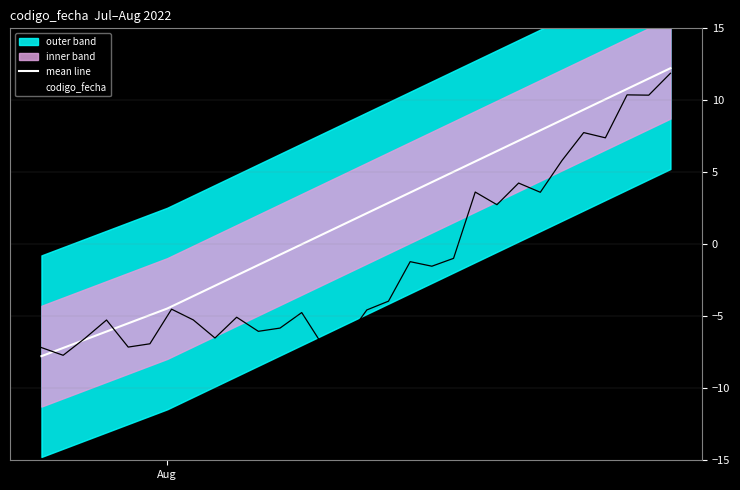

What is the maximum value for mean line?

12.2